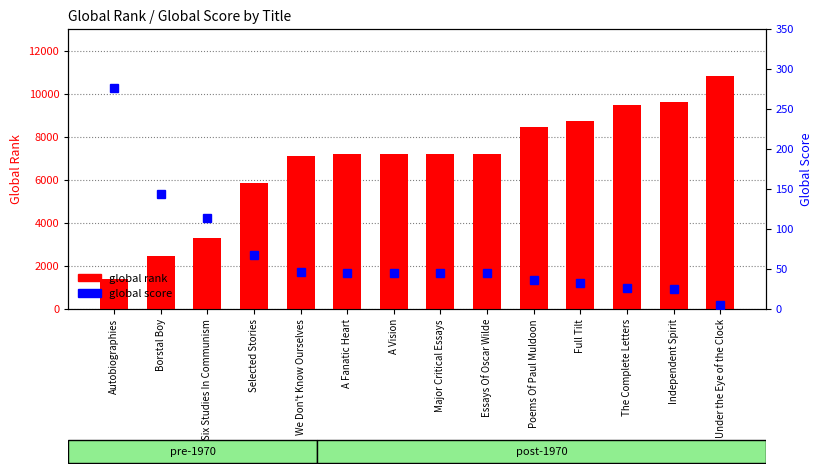

What is the average value of the global score series?

68